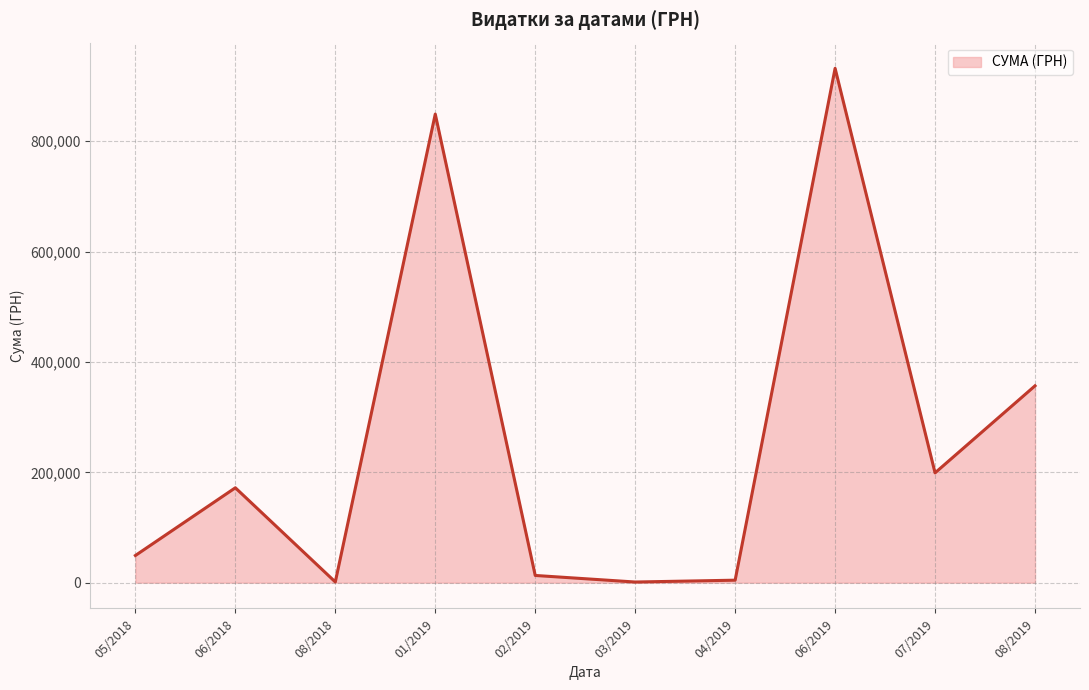

Which has a higher value, 06/2018 or 07/2019?

07/2019